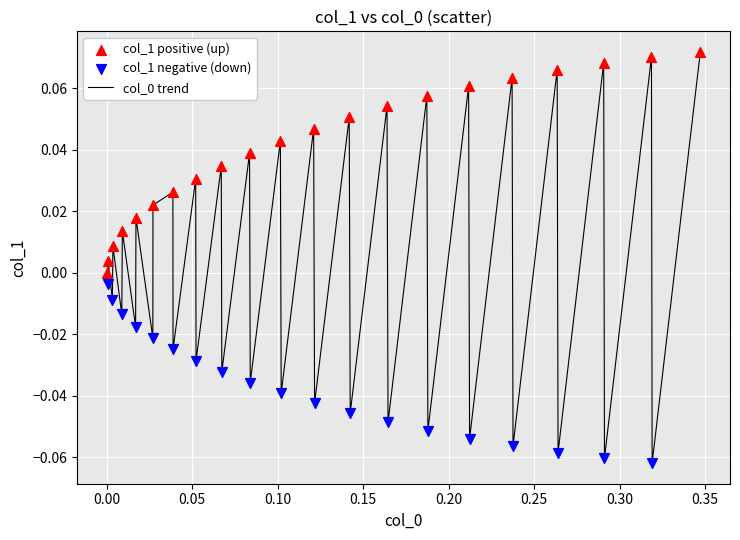

Does the chart have visible grid lines?

Yes